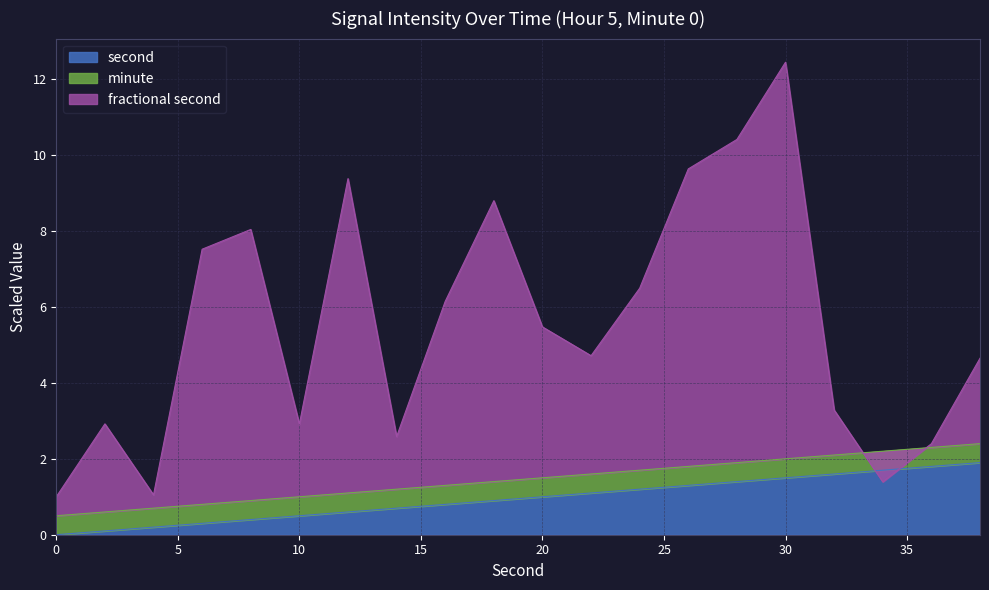

What is the sum of the values at 6 and 12?

16.9